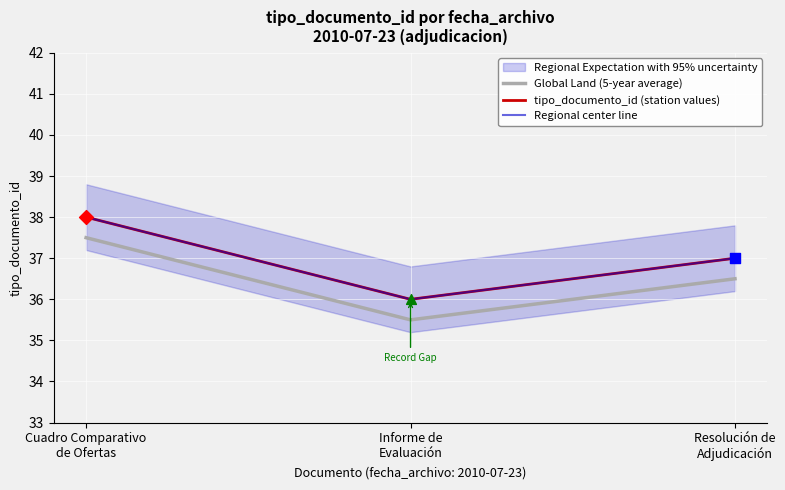

What is the total value across all series at Informe de
Evaluación?

107.5